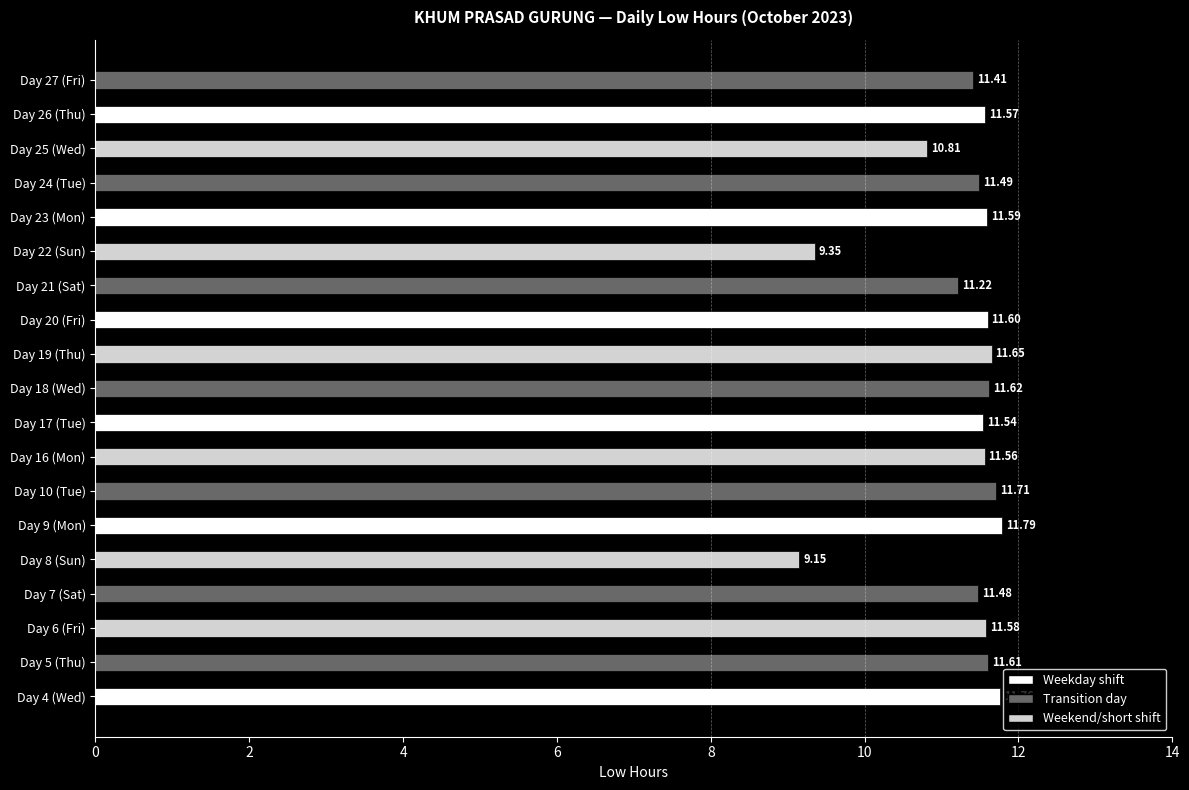

List the labels in order of value, largest first.

Day 9 (Mon), Day 4 (Wed), Day 10 (Tue), Day 19 (Thu), Day 18 (Wed), Day 5 (Thu), Day 20 (Fri), Day 23 (Mon), Day 6 (Fri), Day 26 (Thu), Day 16 (Mon), Day 17 (Tue), Day 24 (Tue), Day 7 (Sat), Day 27 (Fri), Day 21 (Sat), Day 25 (Wed), Day 22 (Sun), Day 8 (Sun)